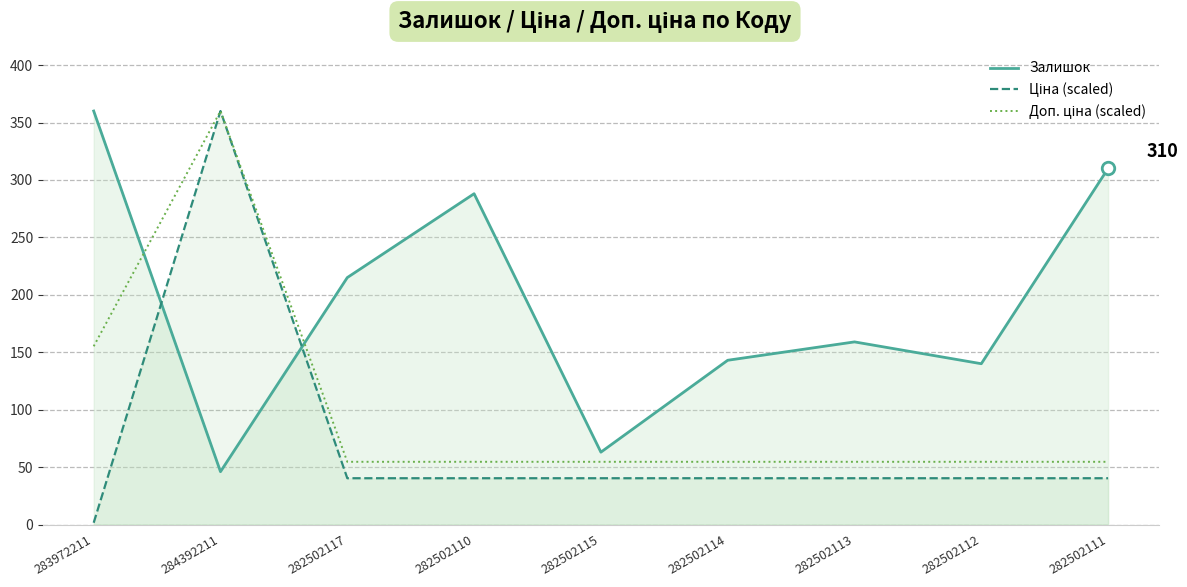

At how many categories does at least one series exceed 266?

4